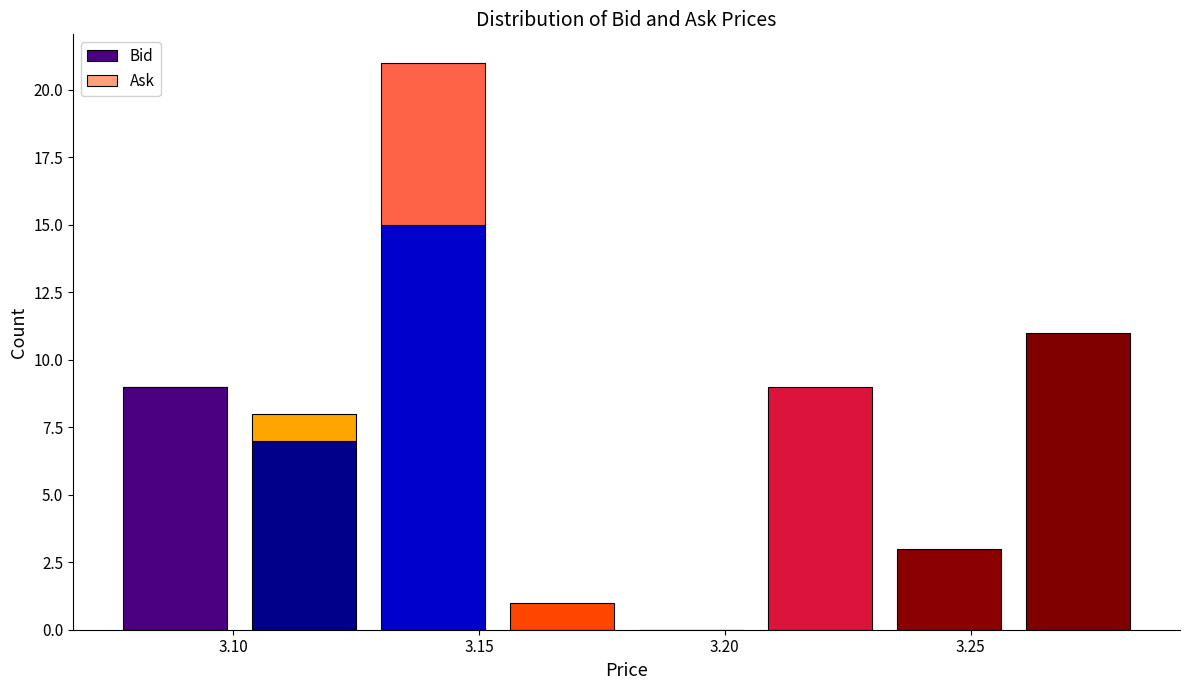

What is the total height of the stacked bar covering 3.075 to 3.100 on the x-axis? Neither the bar edges nor the heights are printed on the chart, so give them approximately, as read against the axes.

9